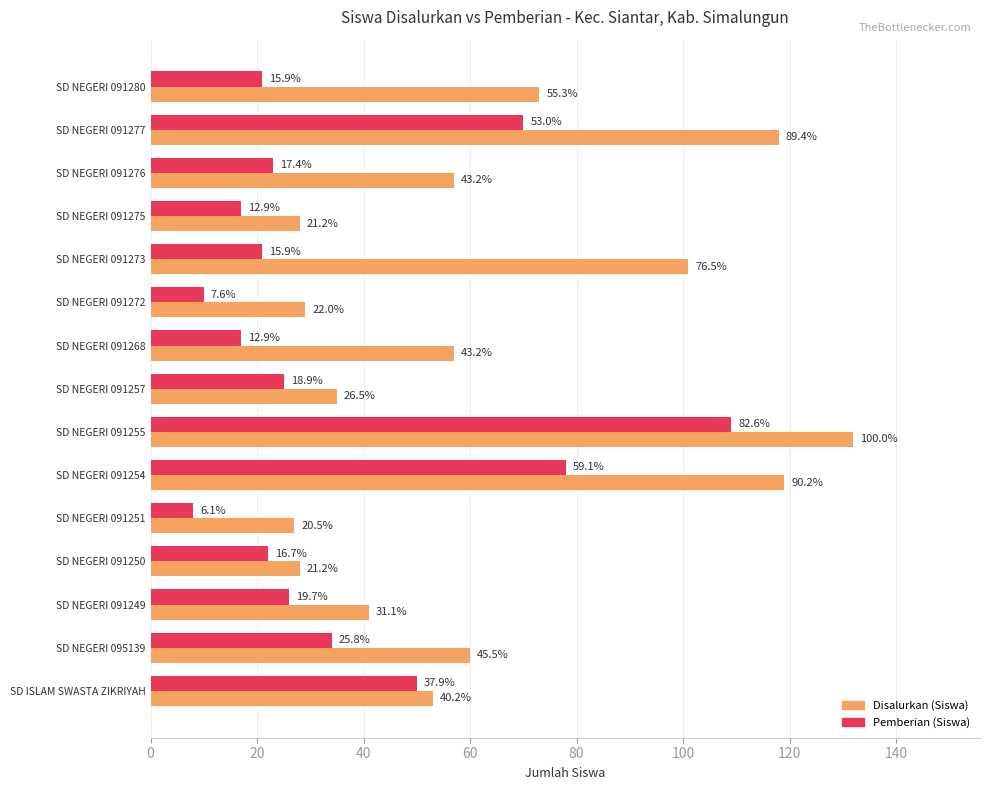

What are all the series names shown in the legend?

Disalurkan (Siswa), Pemberian (Siswa)